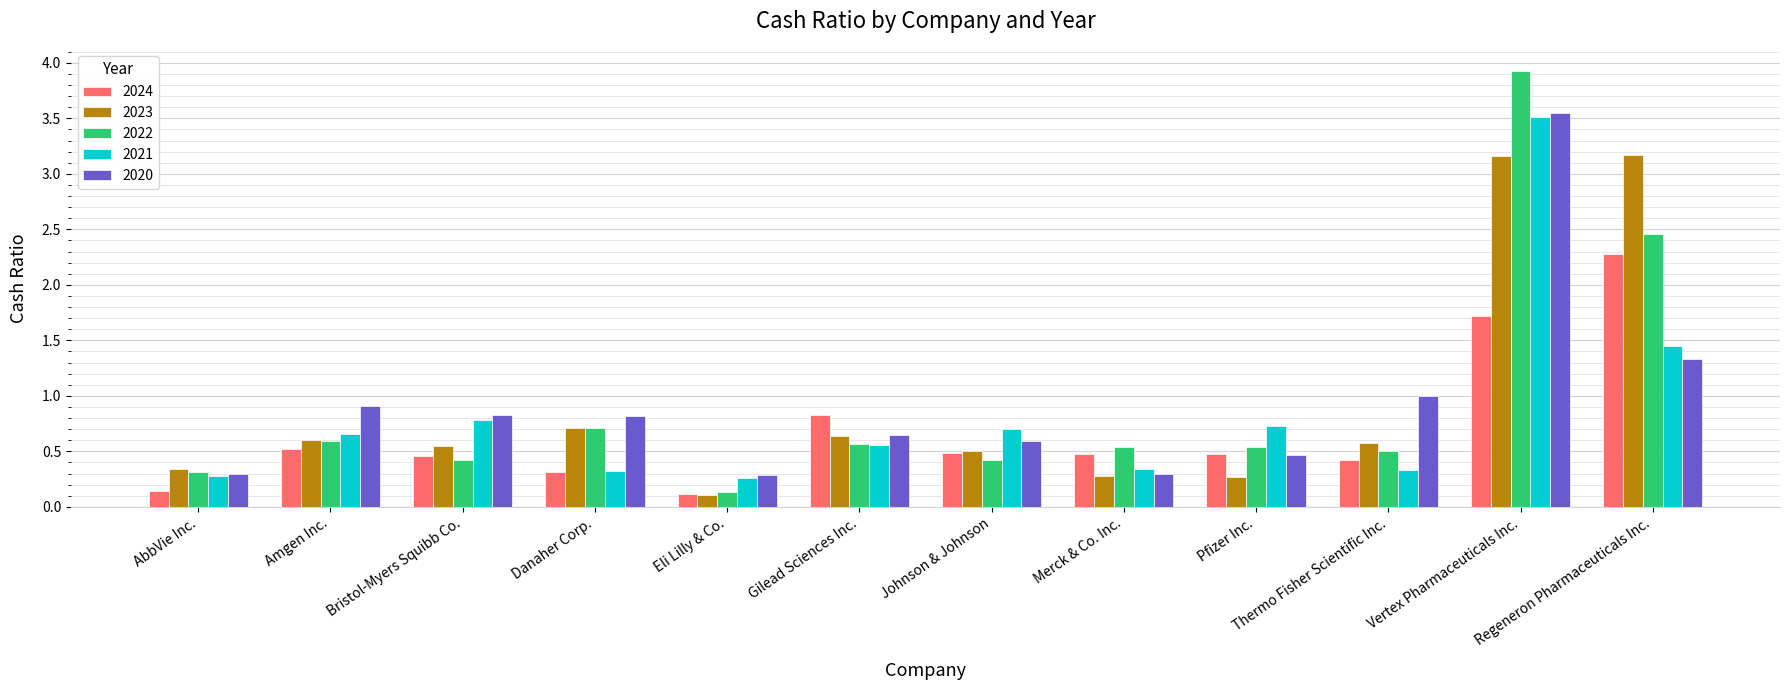

What is the label of the 12th bar from the right?

AbbVie Inc.